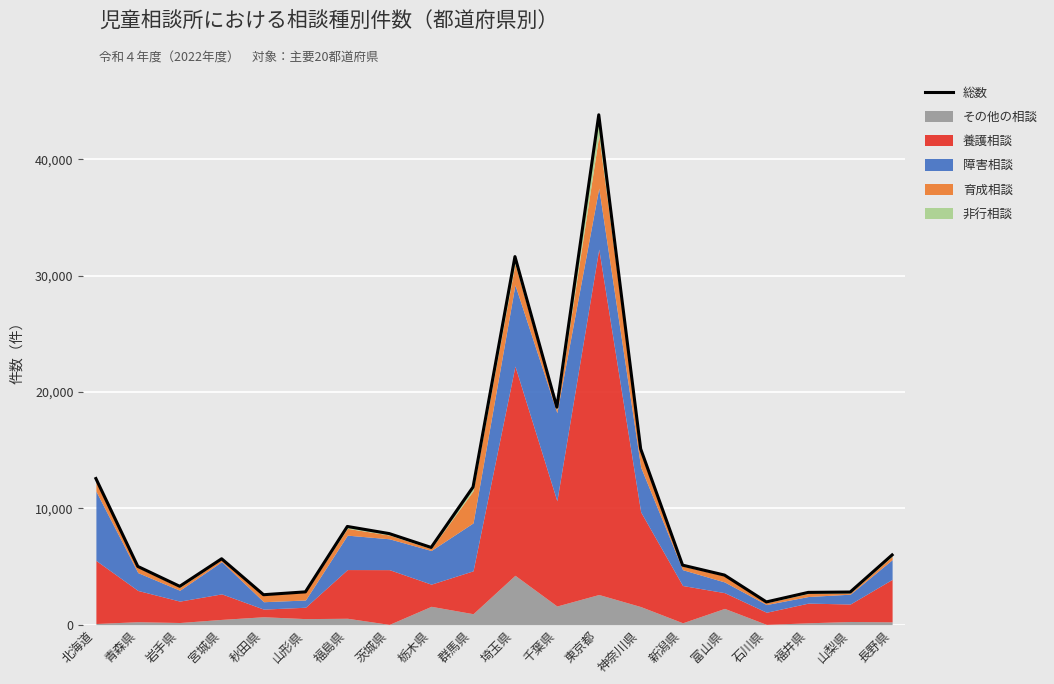

Reading left to right, transcribe all the data shown in this chart.

北海道=12559	青森県=5002	岩手県=3292	宮城県=5661	秋田県=2569	山形県=2814	福島県=8438	茨城県=7825	栃木県=6634	群馬県=11831	埼玉県=31642	千葉県=18697	東京都=43837	神奈川県=15110	新潟県=5112	富山県=4258	石川県=1950	福井県=2769	山梨県=2800	長野県=5989